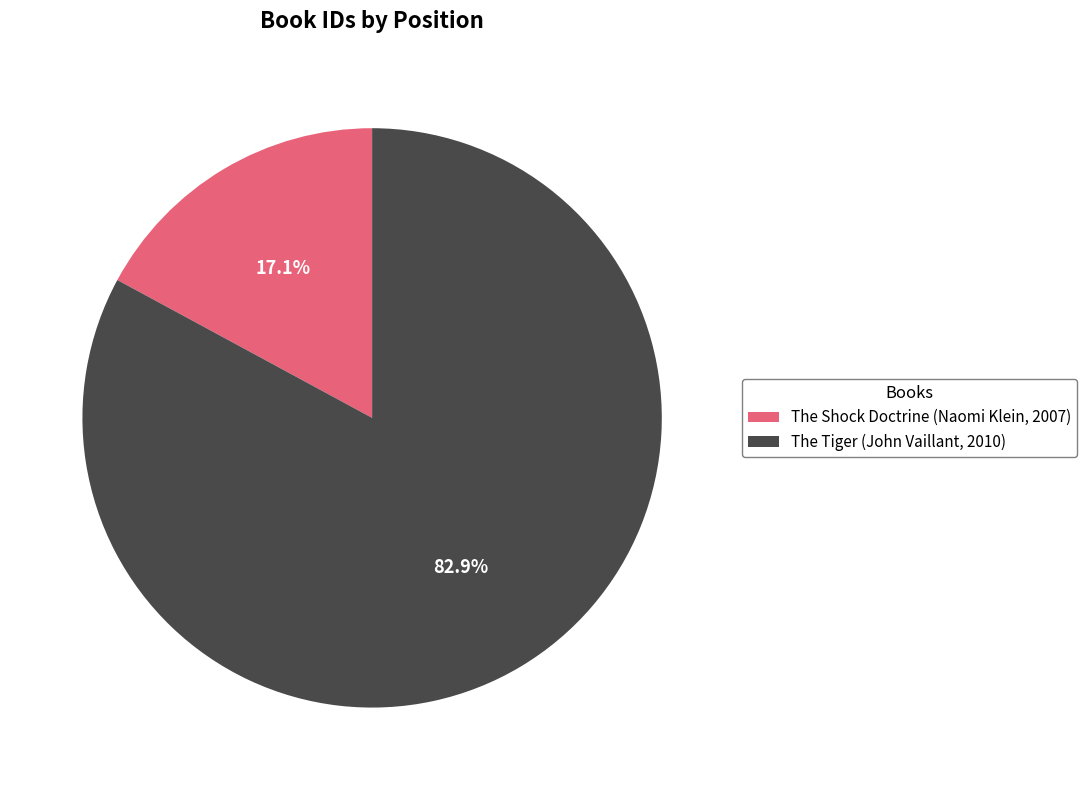

Does any single category account for the majority?

Yes